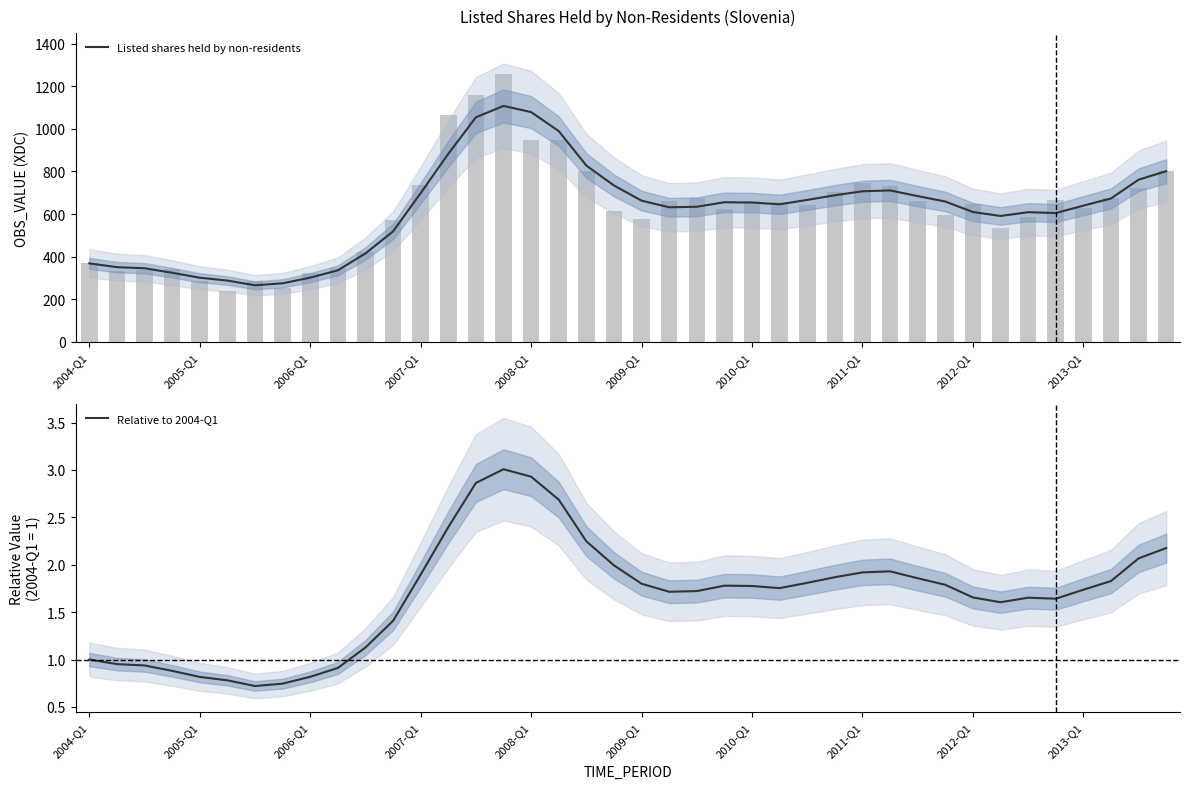

The value of Relative to 2004-Q1 at 2009-Q1 is 1.8. True or false?

True